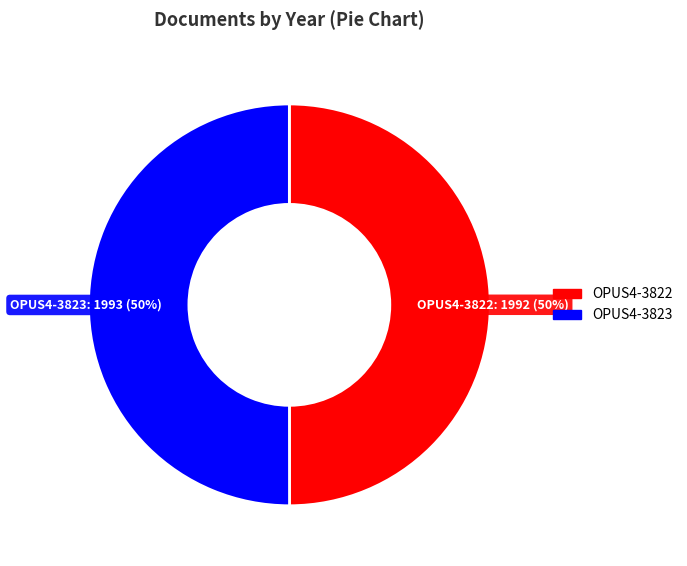

How many segments does this pie chart have?

2